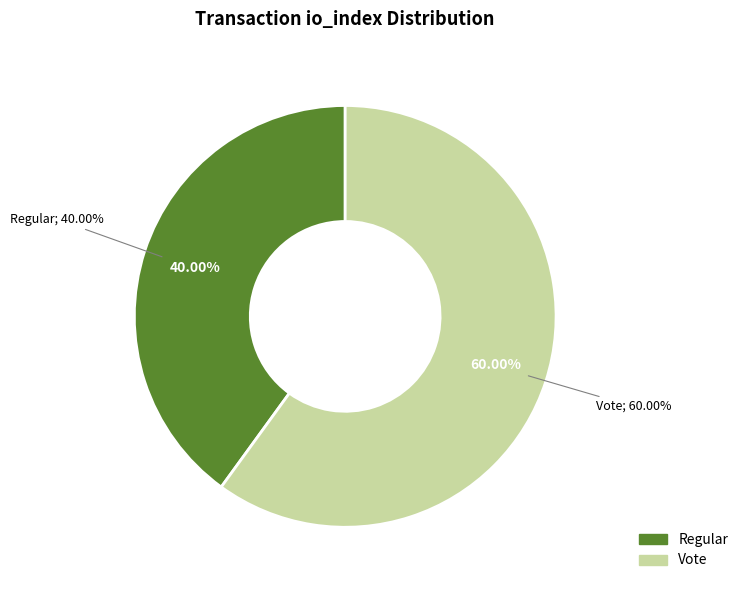

Which has a higher value, Regular (io_index=2) or Vote (io_index=3)?

Vote (io_index=3)